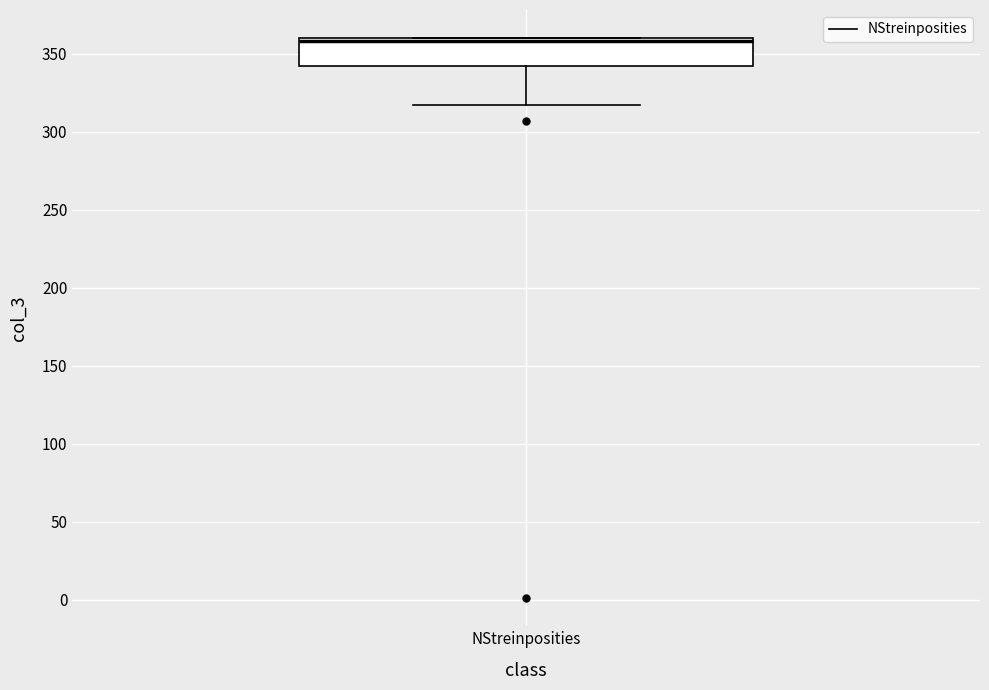

Transcribe this box plot: give where the median line is, the range the box spans, and where the two whiskers end, as read against the y-axis. The values are not printed on the chart, so give them approximately, as read against the axis.

median 360 (just below the box's upper edge), box 340 to 360, whiskers 315 to 360